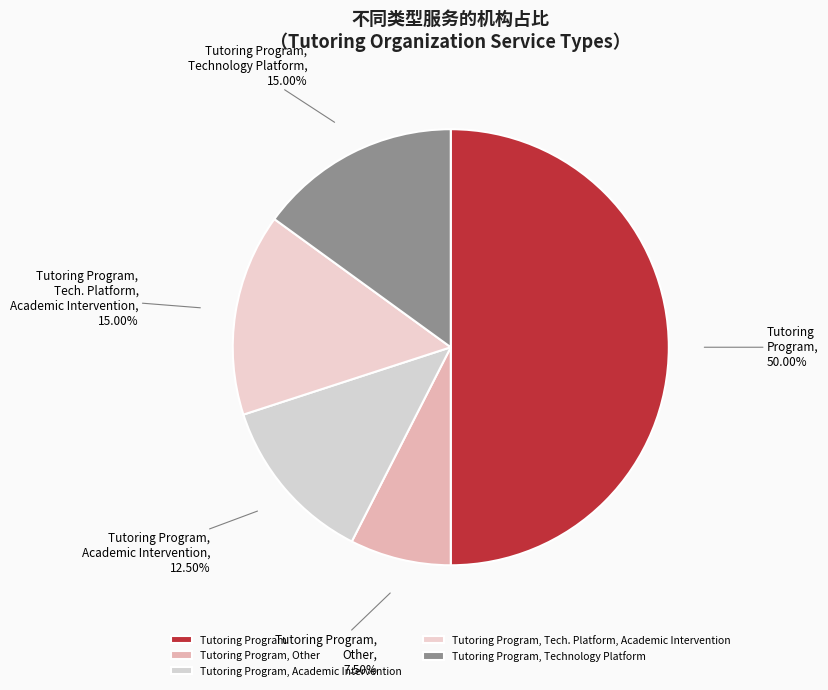

What is the ratio of the value at Tutoring Program, Technology Platform to the value at Tutoring Program, Other?

2.0